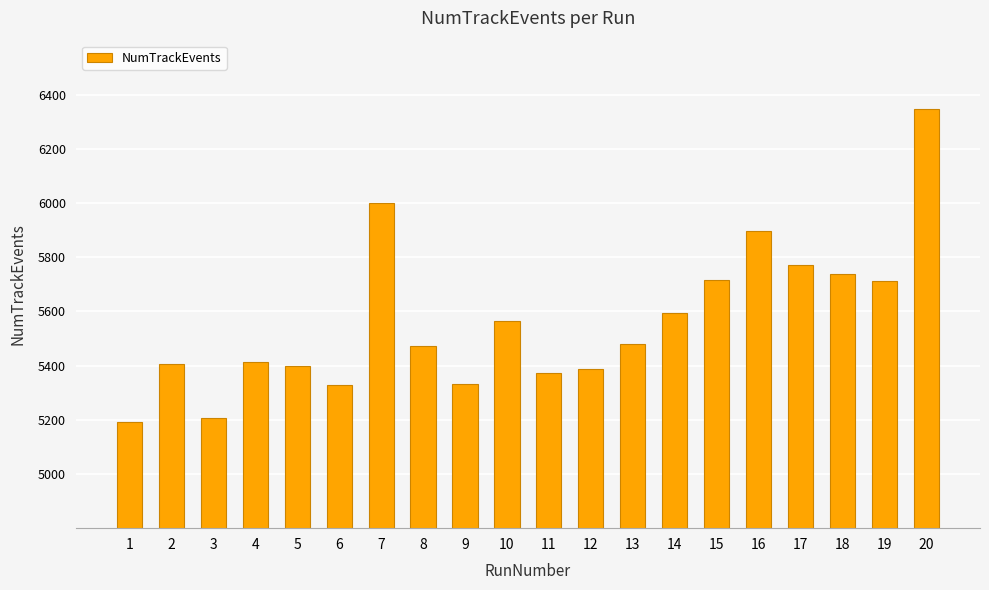

What is the change in value from 4 to 20?

+934